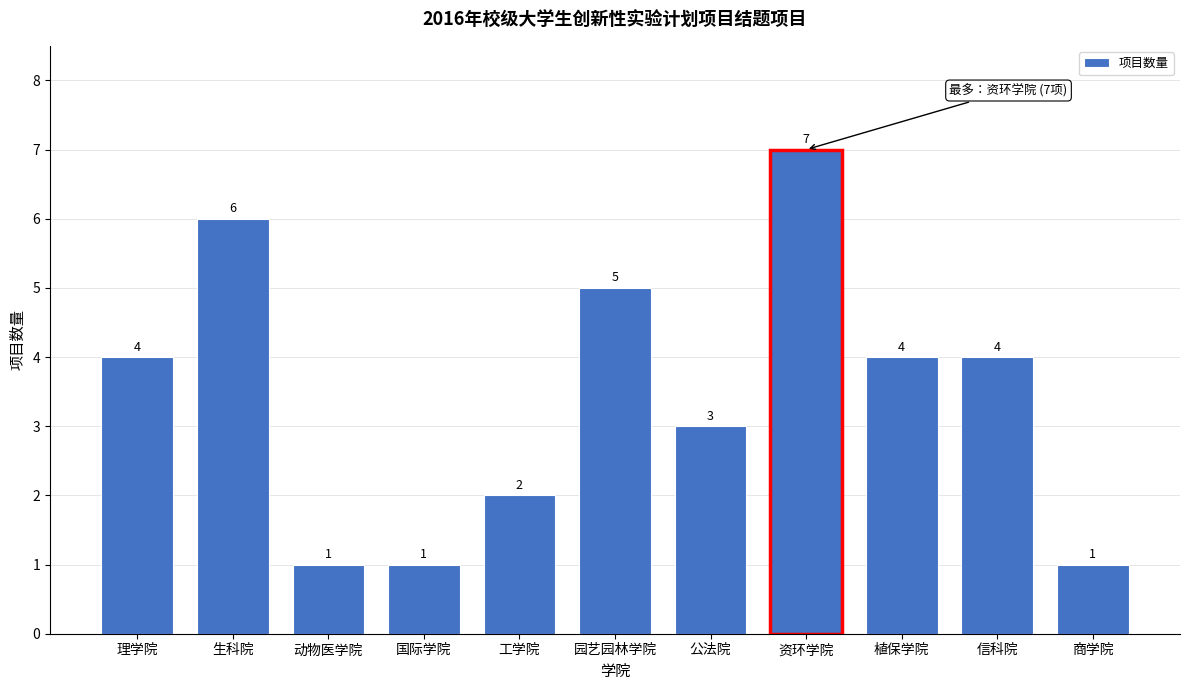

Reading right to left, what are all the values shown in this chart?

1	4	4	7	3	5	2	1	1	6	4